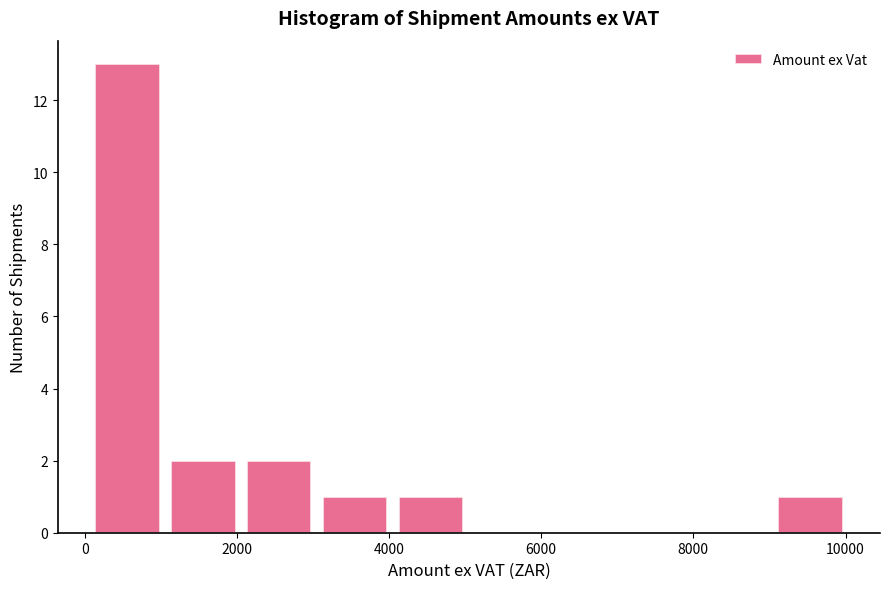

Reading left to right, transcribe this chart: for each bar, give the range it covers on the x-axis and its height. Neither the bar edges nor the heights are printed on the chart, so give them approximately, as read against the axes.

200 to 1200: 13
1200 to 2200: 2
2200 to 3200: 2
3200 to 4200: 1
4200 to 5200: 1
5200 to 6200: 0
6200 to 7200: 0
7200 to 8200: 0
8200 to 9200: 0
9200 to 10200: 1